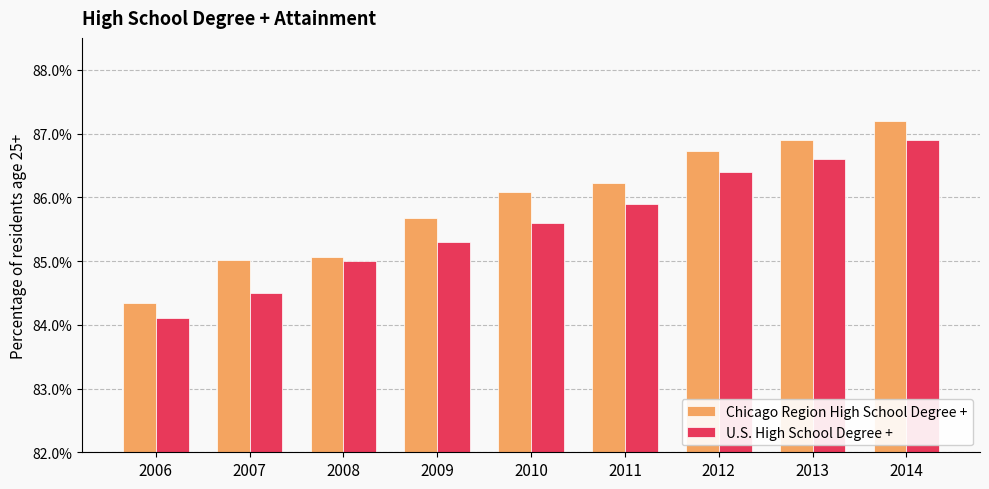

Which series has the widest spread of values?

Chicago Region High School Degree +